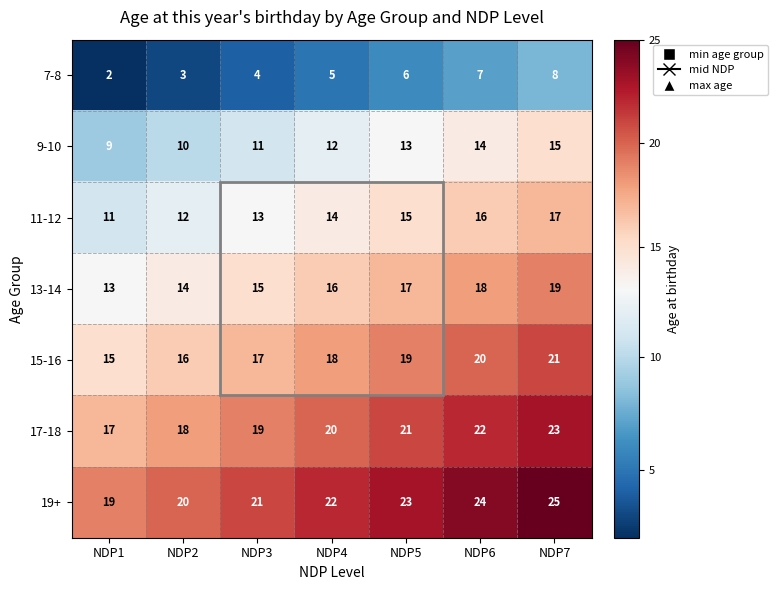

What is the spread (max minus min) of values at NDP6?

17